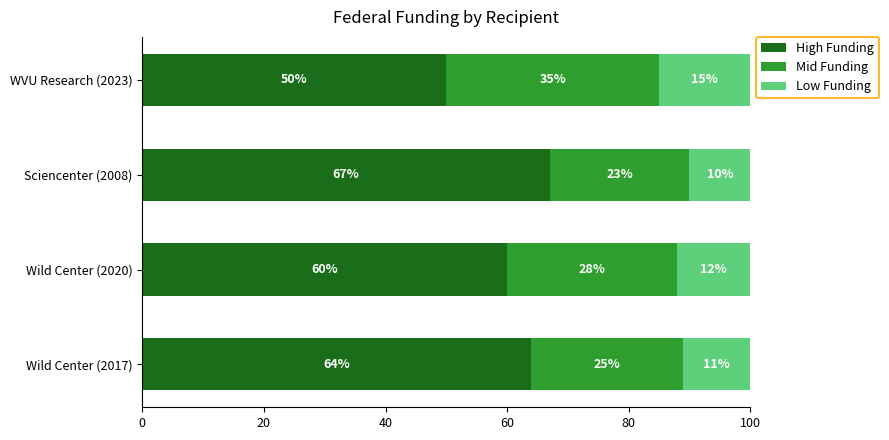

The value of High Funding at Wild Center (2017) is 64. True or false?

True